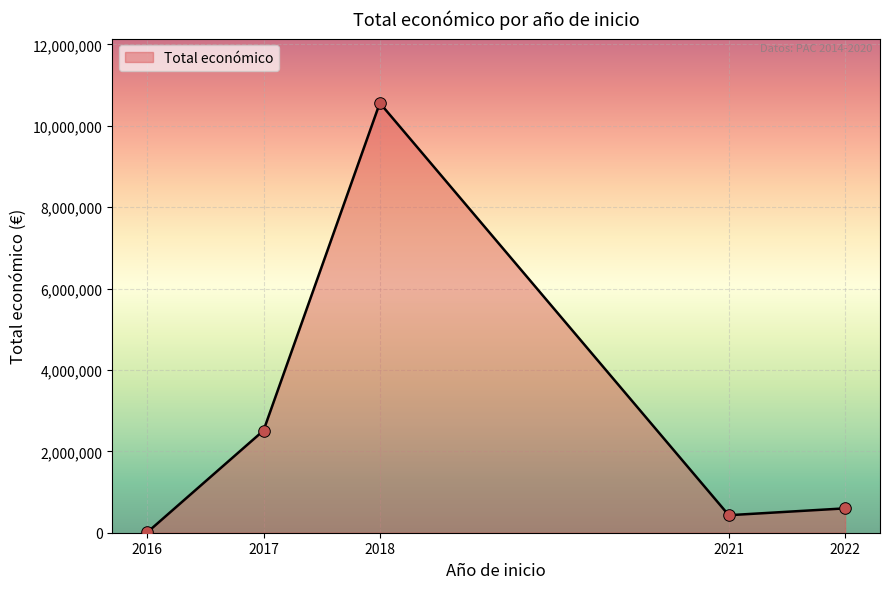

What is the change in value from 2018 to 2021?

-10128292